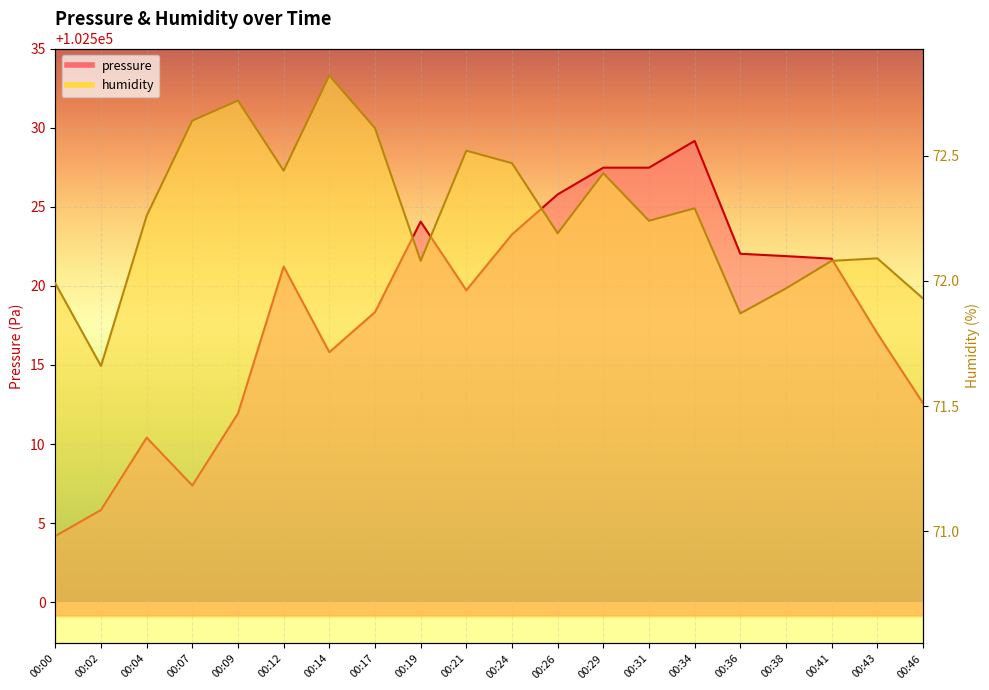

At which label is pressure closest to 102516?

00:14